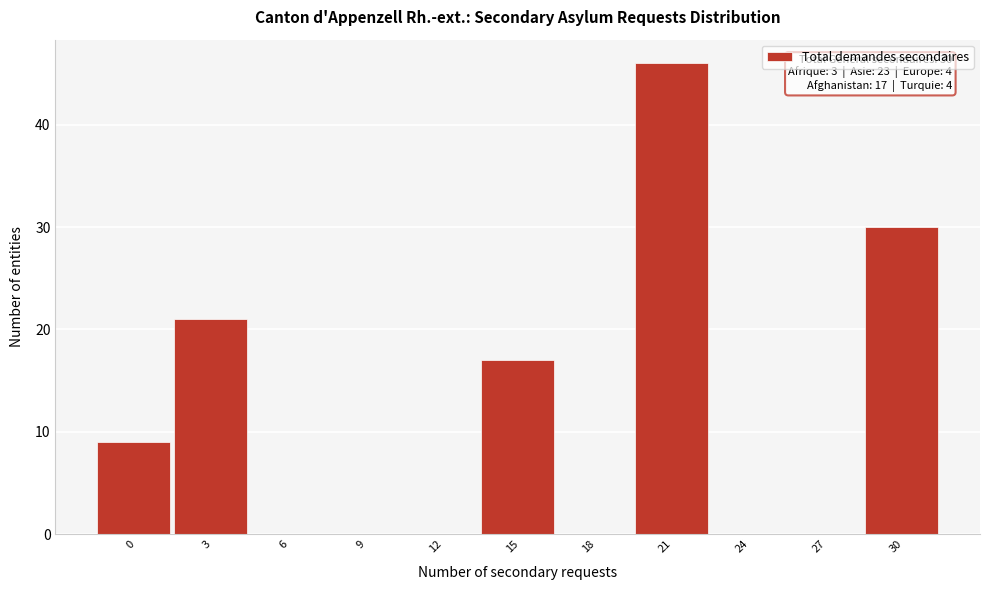

Reading left to right, what are all the values shown in this chart?

0=9	3=21	6=0	9=0	12=0	15=17	18=0	21=46	24=0	27=0	30=30